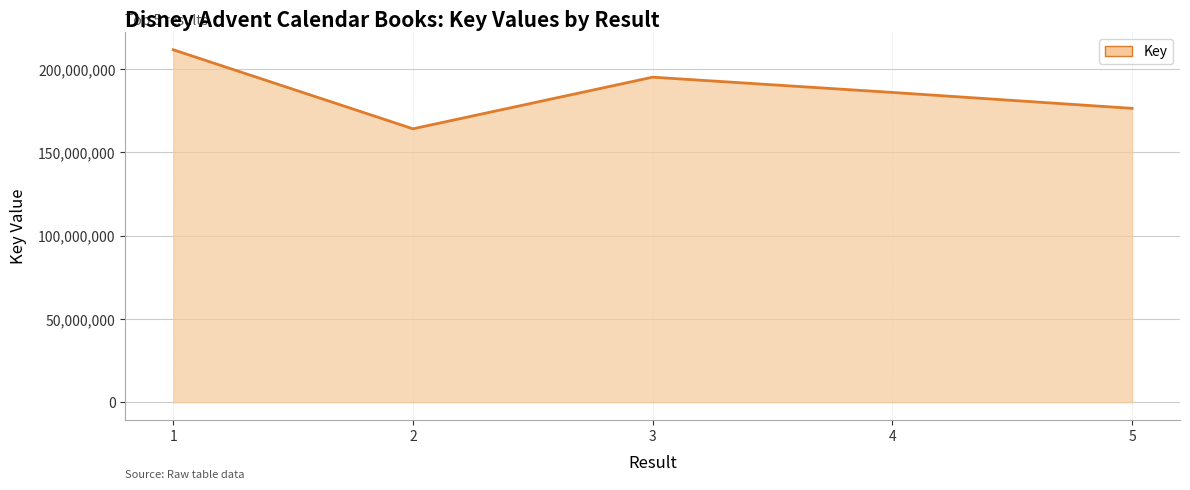

How many lines are shown in the chart?

1